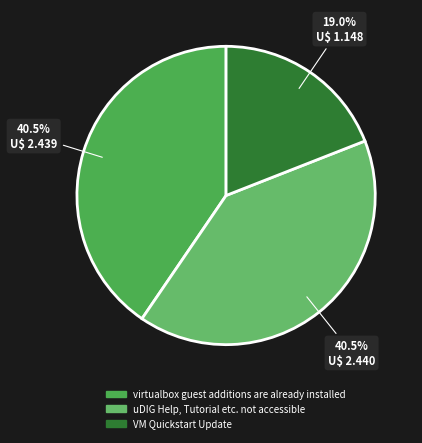

To the nearest percent, what portion does VM Quickstart Update represent?

19%